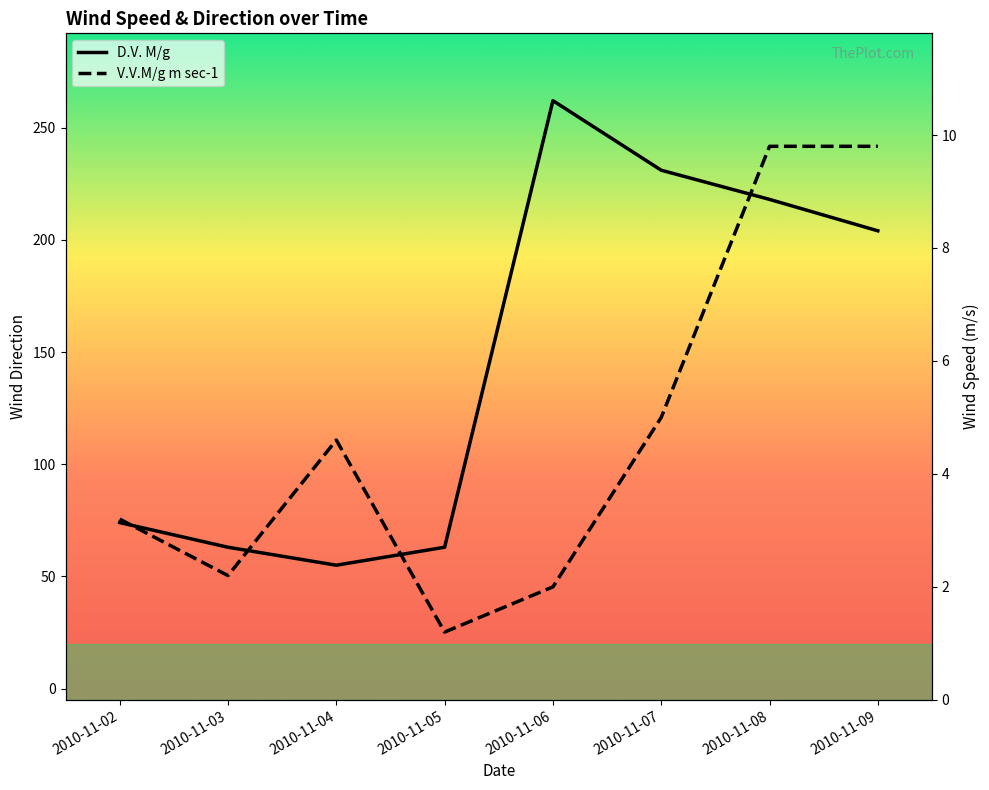

Rank the categories by V.V.M/g m sec-1 value from highest to lowest.

2010-11-08, 2010-11-09, 2010-11-07, 2010-11-04, 2010-11-02, 2010-11-03, 2010-11-06, 2010-11-05